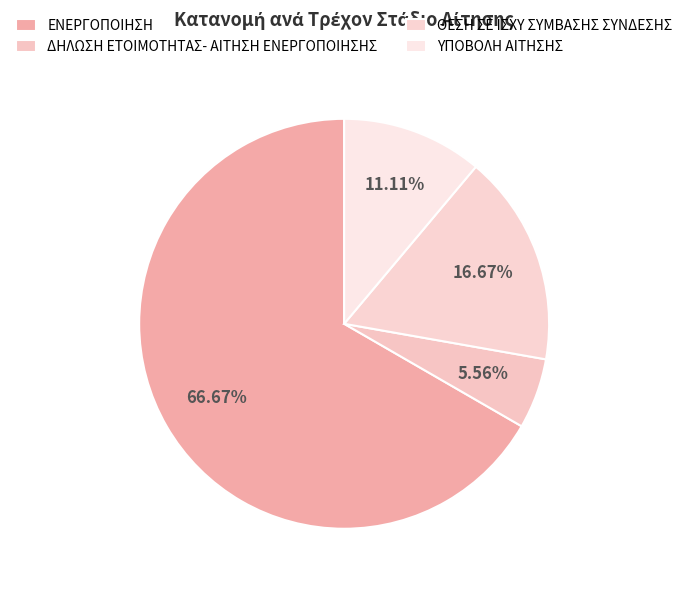

Is it true that ΥΠΟΒΟΛΗ ΑΙΤΗΣΗΣ is 11% of the pie?

True